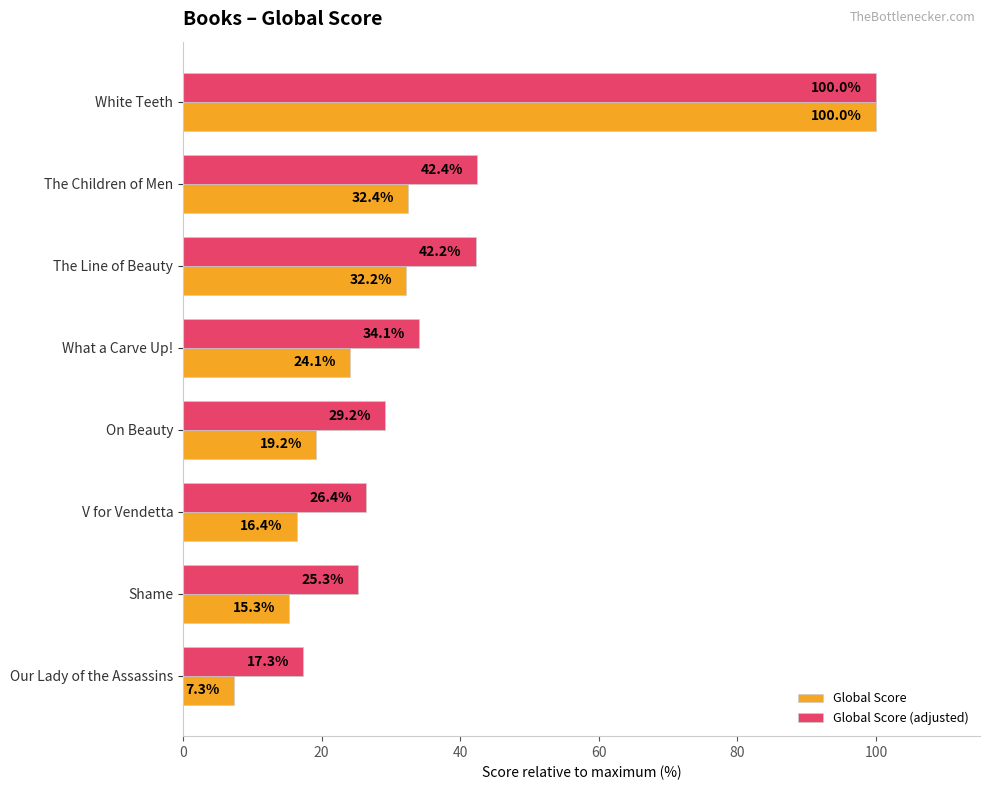

At which category is the sum across all series the highest?

White Teeth